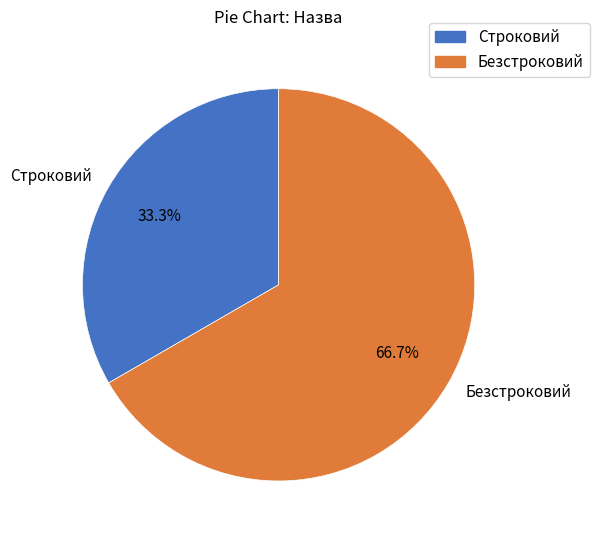

What is the largest slice in the pie chart?

Безстроковий